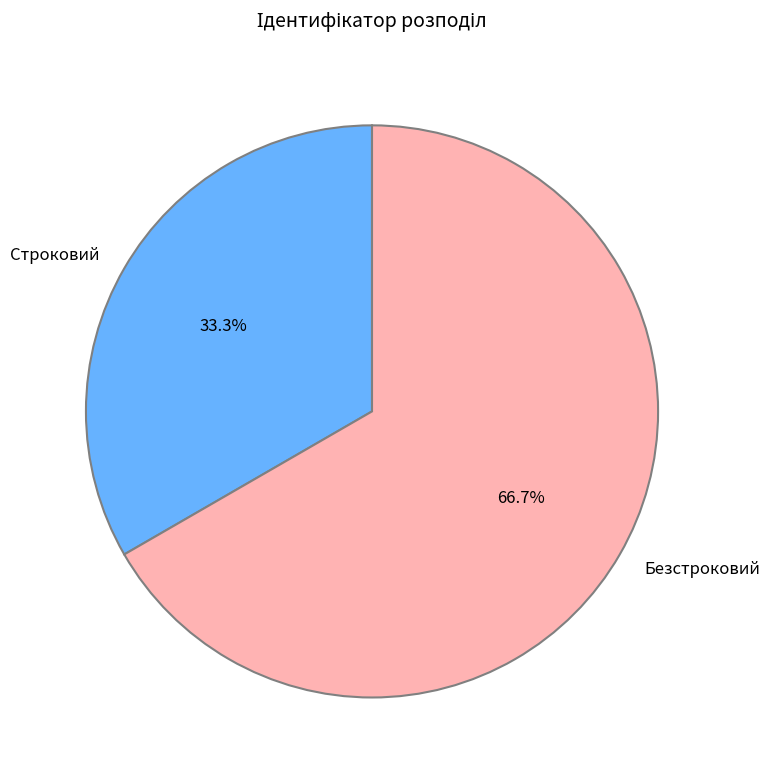

What percentage do Строковий and Безстроковий together represent?

100.0%